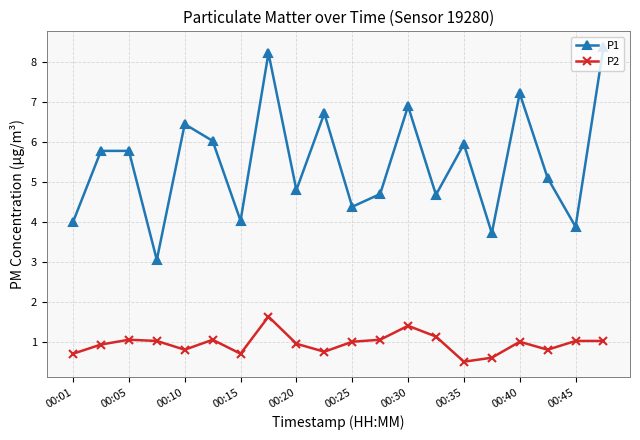

How many lines are shown in the chart?

2